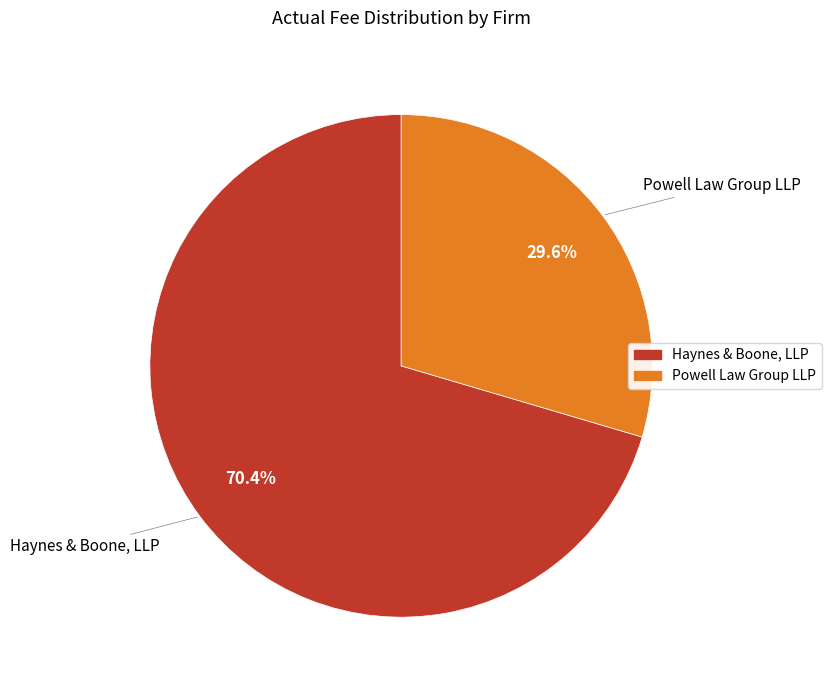

To the nearest percent, what percentage of the pie is Powell Law Group LLP?

30%